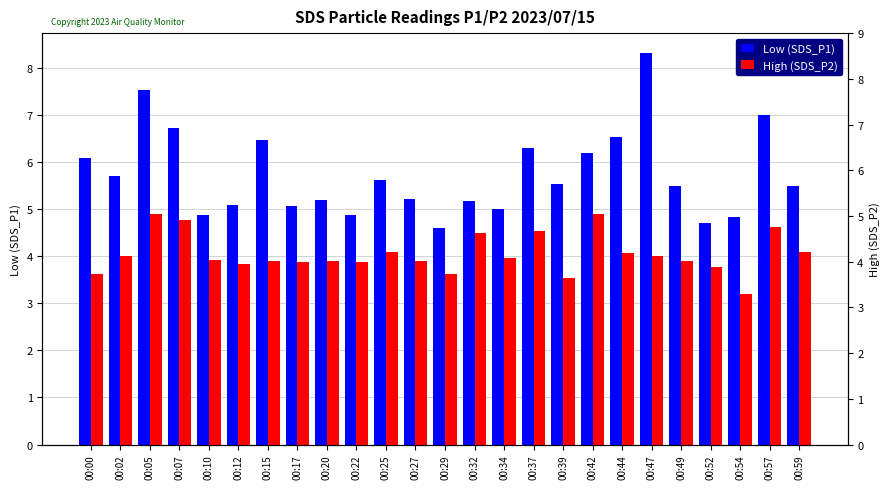

What is the difference between the maximum and minimum values in the High (SDS_P2) series?

1.7